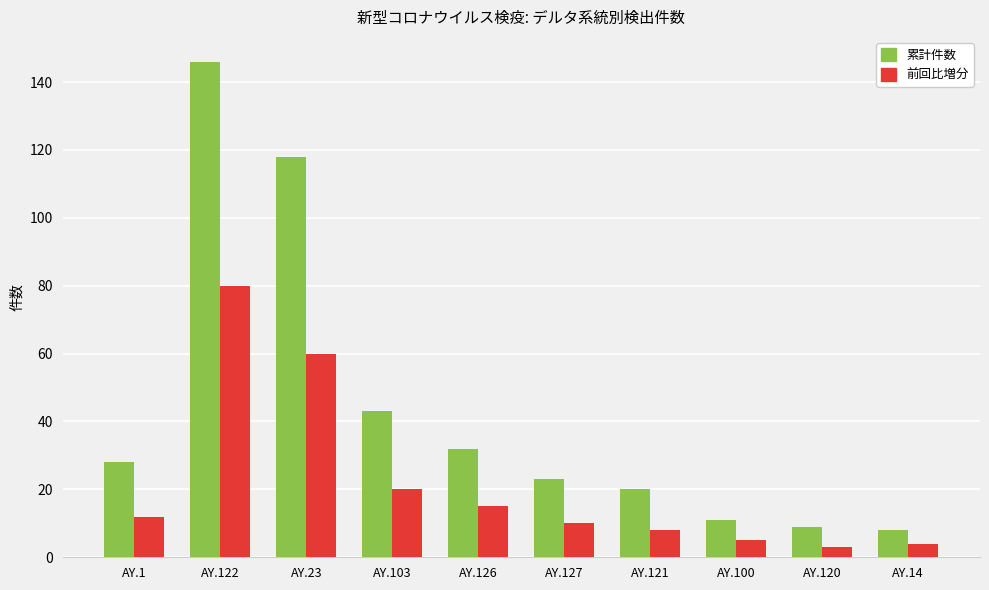

How many bars are there in total?

20